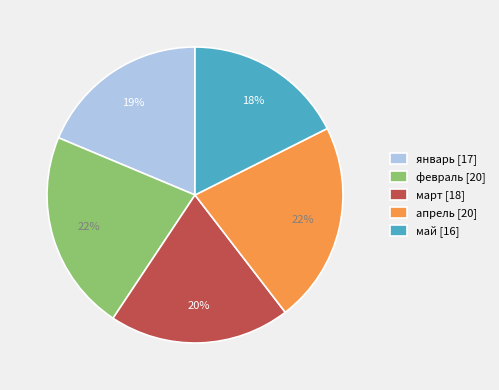

Which has a higher value, май or январь?

январь